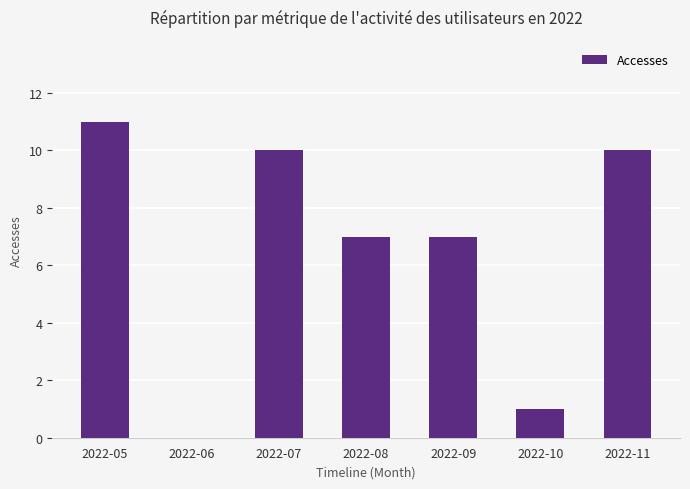

Which has a higher value, 2022-11 or 2022-10?

2022-11